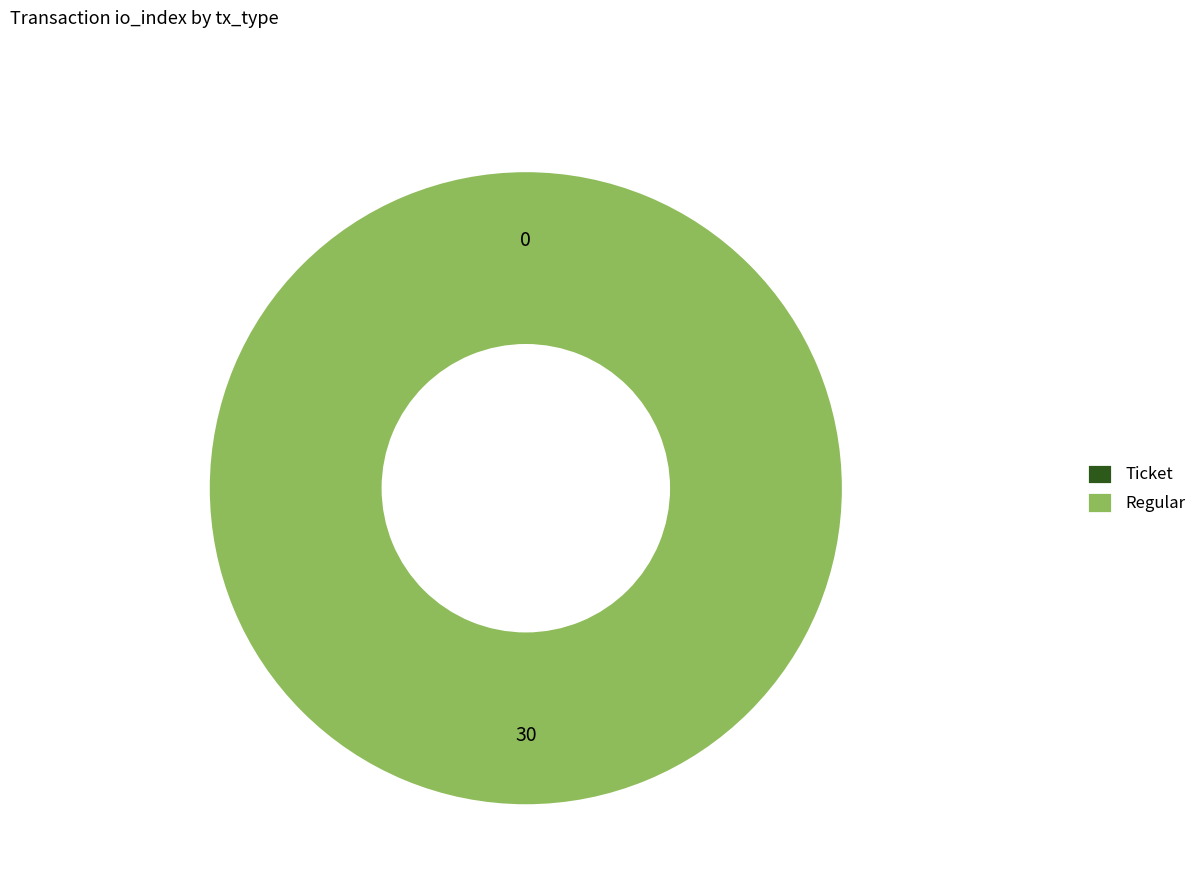

What percentage is NOT represented by Ticket?

100.0%